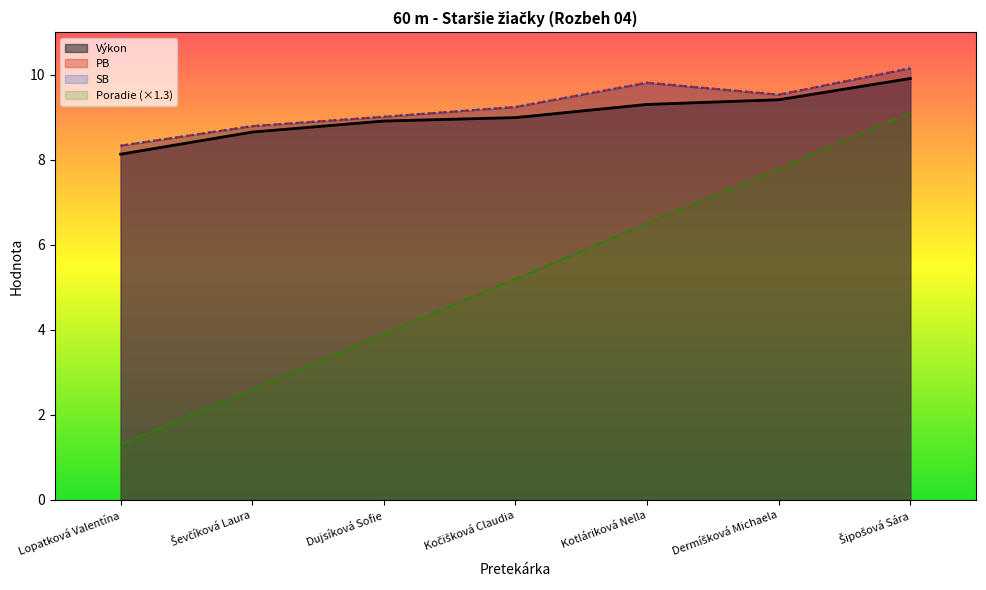

Between Kočišková Claudia and Lopatková Valentína, which is larger?

Kočišková Claudia